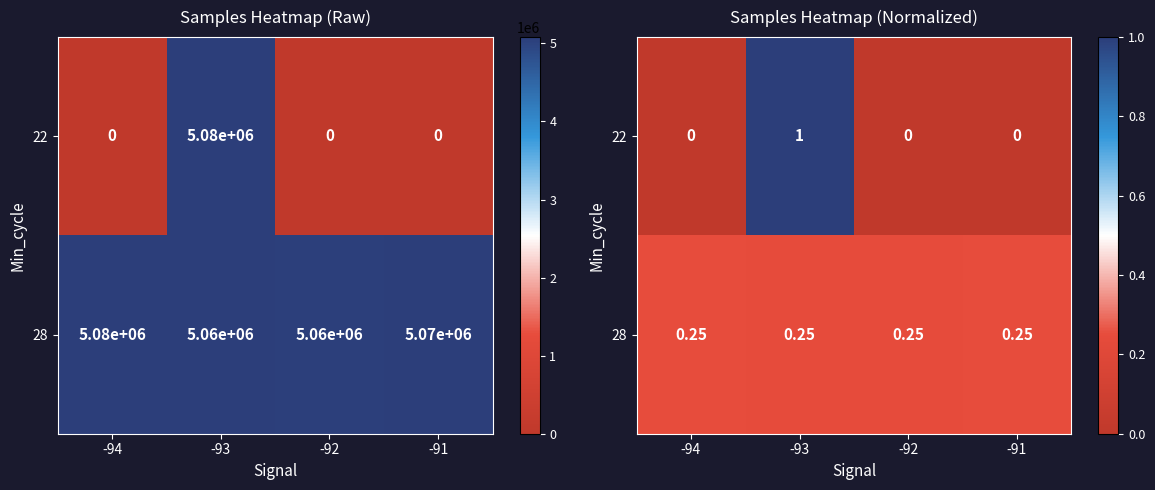

The 22 series shows 0.0 at -94. True or false?

True